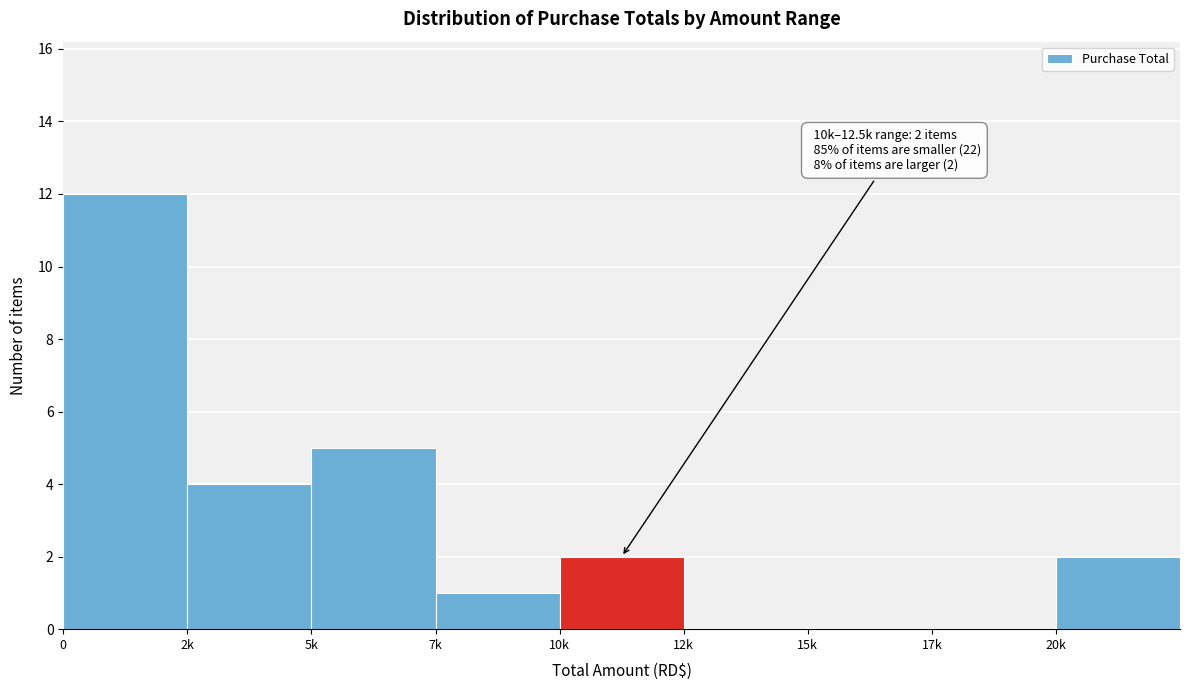

Reading left to right, transcribe all the data shown in this chart.

0=12	2k=4	5k=5	7k=1	10k=2	12k=0	15k=0	17k=0	20k=2